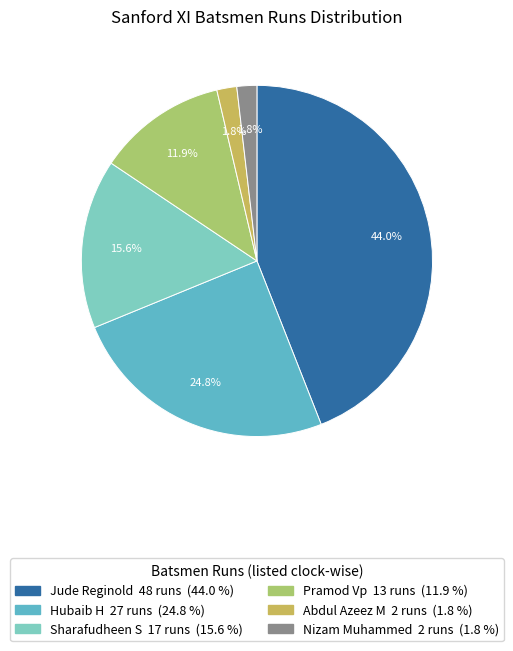

Is there any slice that represents more than half of the pie?

No